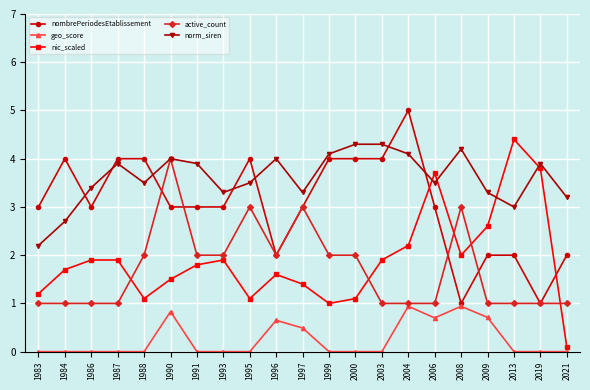

Reading right to left, list all the values displayed in this chart.

nombrePeriodesEtablissement: 2.0	1.0	2.0	2.0	1.0	3.0	5.0	4.0	4.0	4.0	3.0	2.0	4.0	3.0	3.0	3.0	4.0	4.0	3.0	4.0	3.0
geo_score: 0.0	0.0	0.0	0.7	0.9	0.7	0.9	0.0	0.0	0.0	0.5	0.7	0.0	0.0	0.0	0.8	0.0	0.0	0.0	0.0	0.0
nic_scaled: 0.1	3.8	4.4	2.6	2.0	3.7	2.2	1.9	1.1	1.0	1.4	1.6	1.1	1.9	1.8	1.5	1.1	1.9	1.9	1.7	1.2
active_count: 1.0	1.0	1.0	1.0	3.0	1.0	1.0	1.0	2.0	2.0	3.0	2.0	3.0	2.0	2.0	4.0	2.0	1.0	1.0	1.0	1.0
norm_siren: 3.2	3.9	3.0	3.3	4.2	3.5	4.1	4.3	4.3	4.1	3.3	4.0	3.5	3.3	3.9	4.0	3.5	3.9	3.4	2.7	2.2